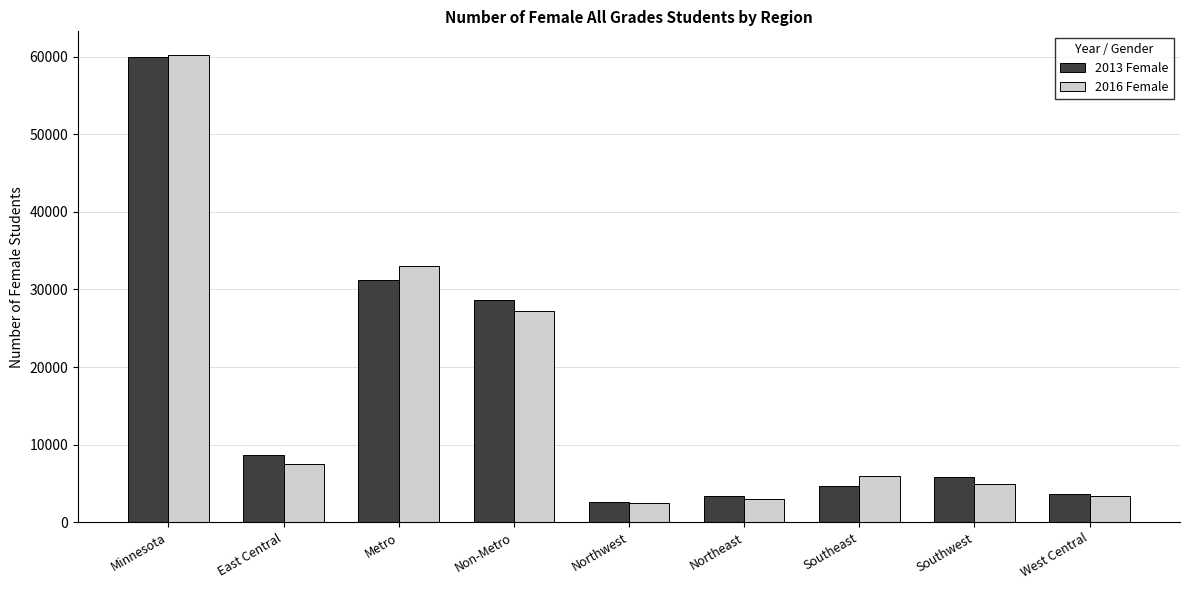

Read the 2016 Female value at West Central, to the nearest 50.

3400